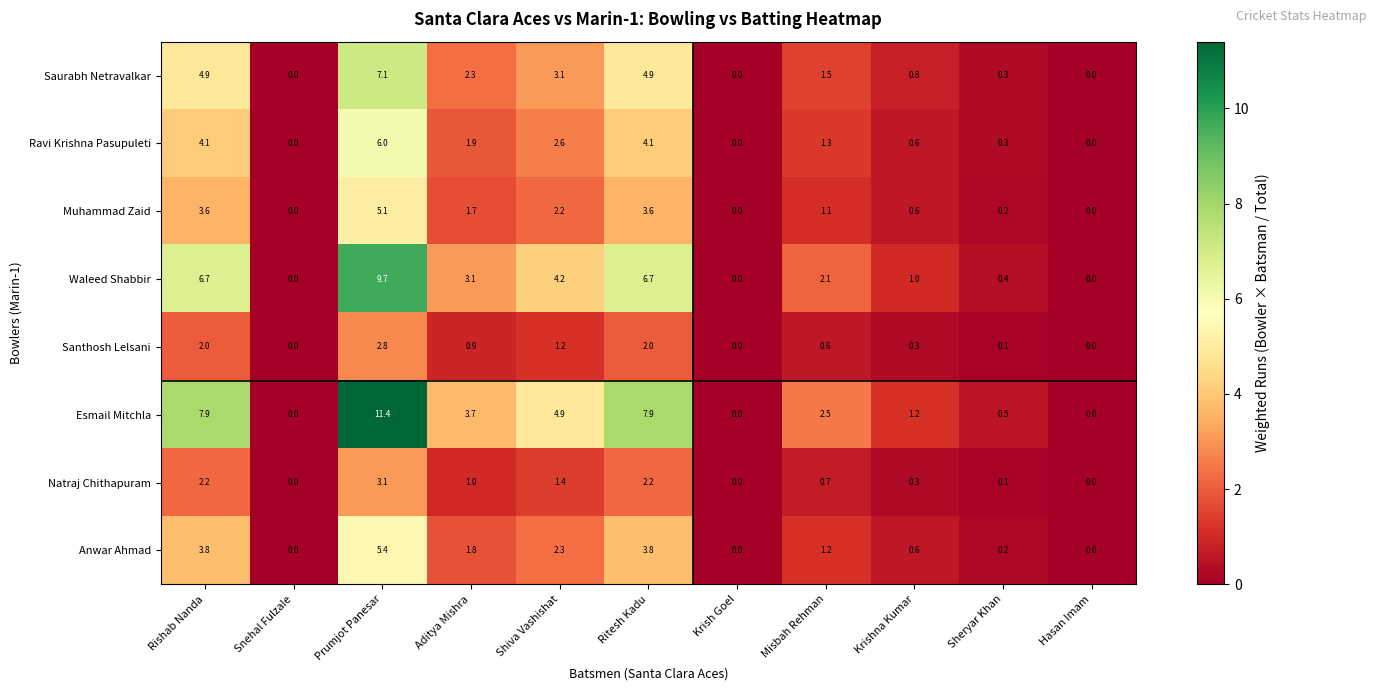

At which category is the sum across all series the highest?

Prumjot Panesar